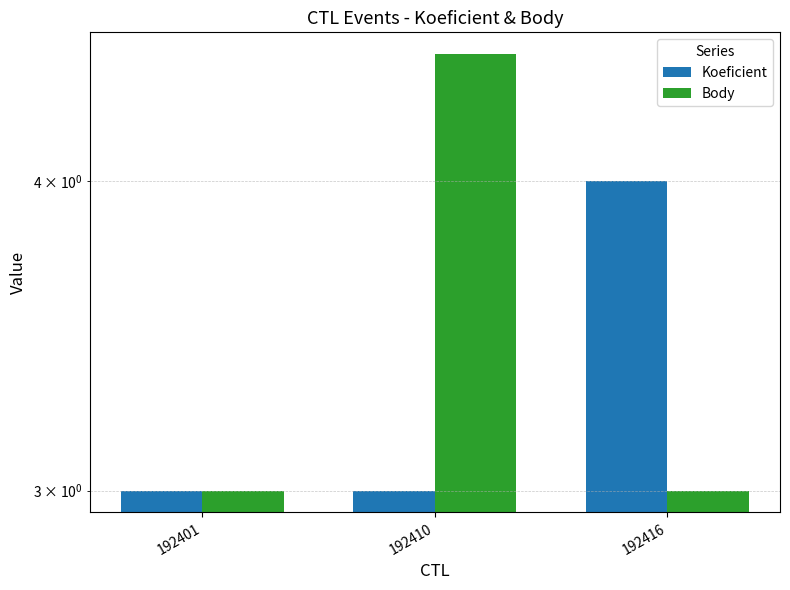

What is the difference between the maximum and second lowest values in the Body series?

1.5